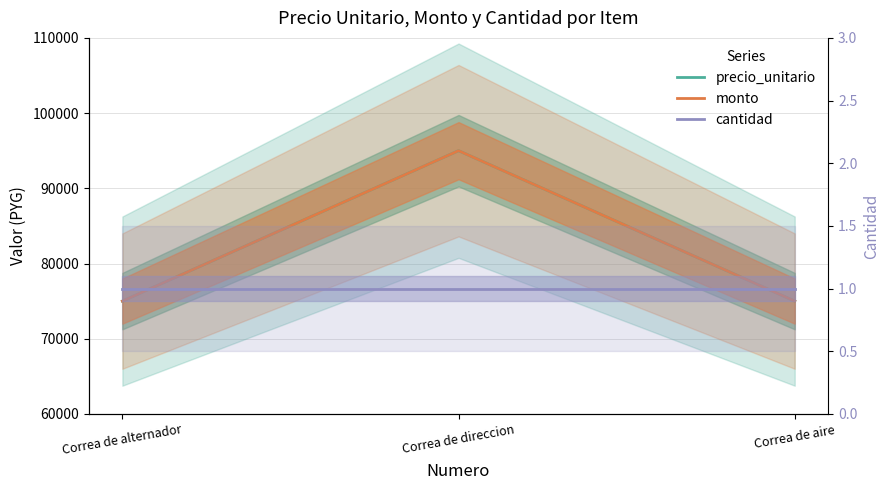

Rank the series at Correa de aire from lowest to highest value.

cantidad, precio_unitario, monto